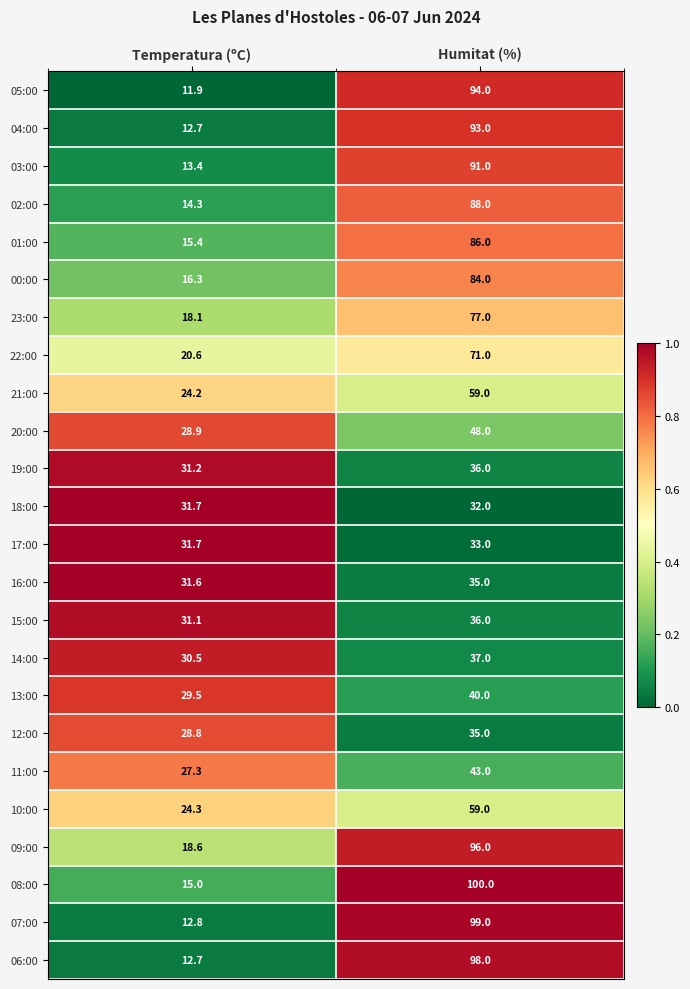

What is the sum of the 07:00 values at Temperatura (ºC) and Humitat (%)?

111.8